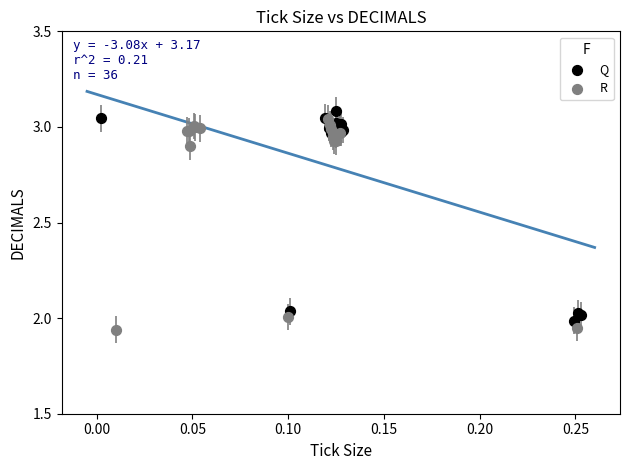

Which series contains the lowest Y value?

R